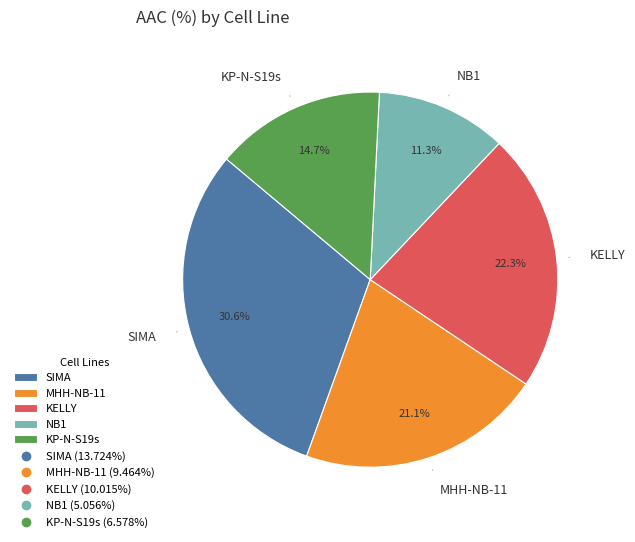

What is the ratio of the value at MHH-NB-11 to the value at NB1?

1.9